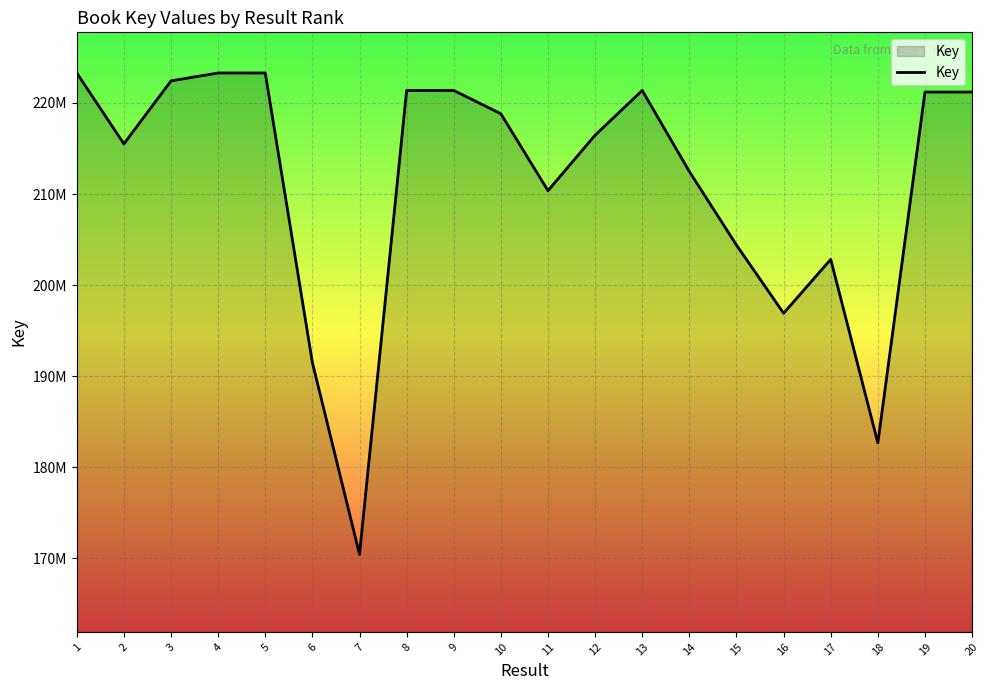

Does the chart have visible grid lines?

Yes